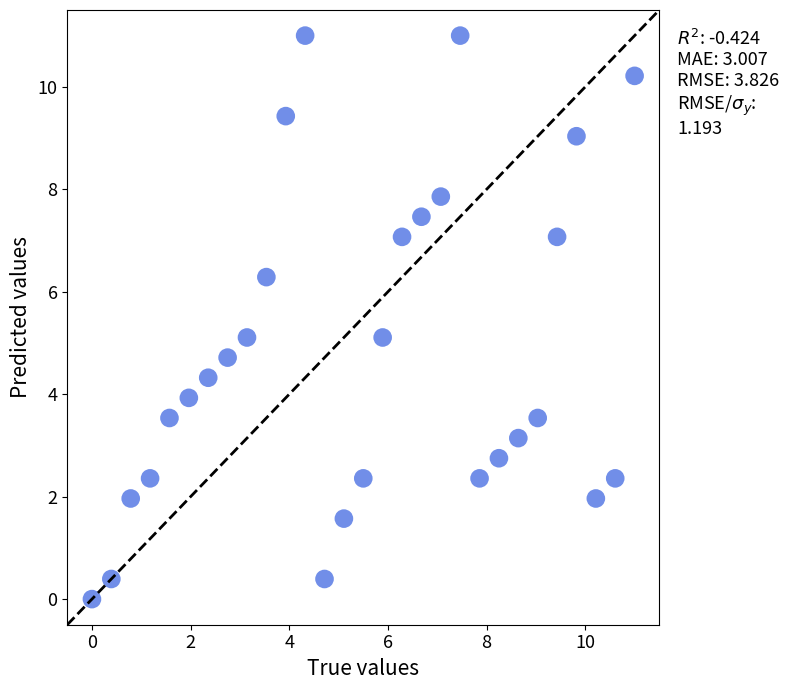

What is the range of Y values (max minus min)?

11.0